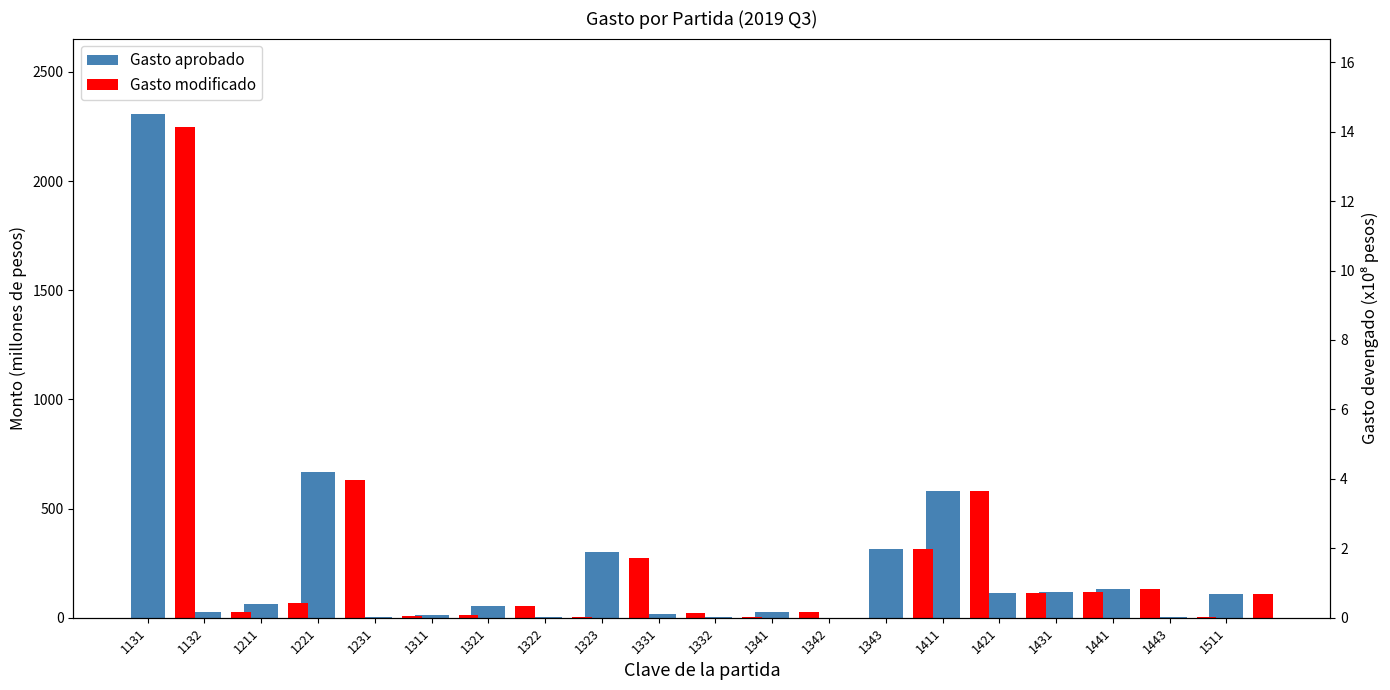

What is the difference between the Gasto aprobado values at 1211 and 1132?

37.0